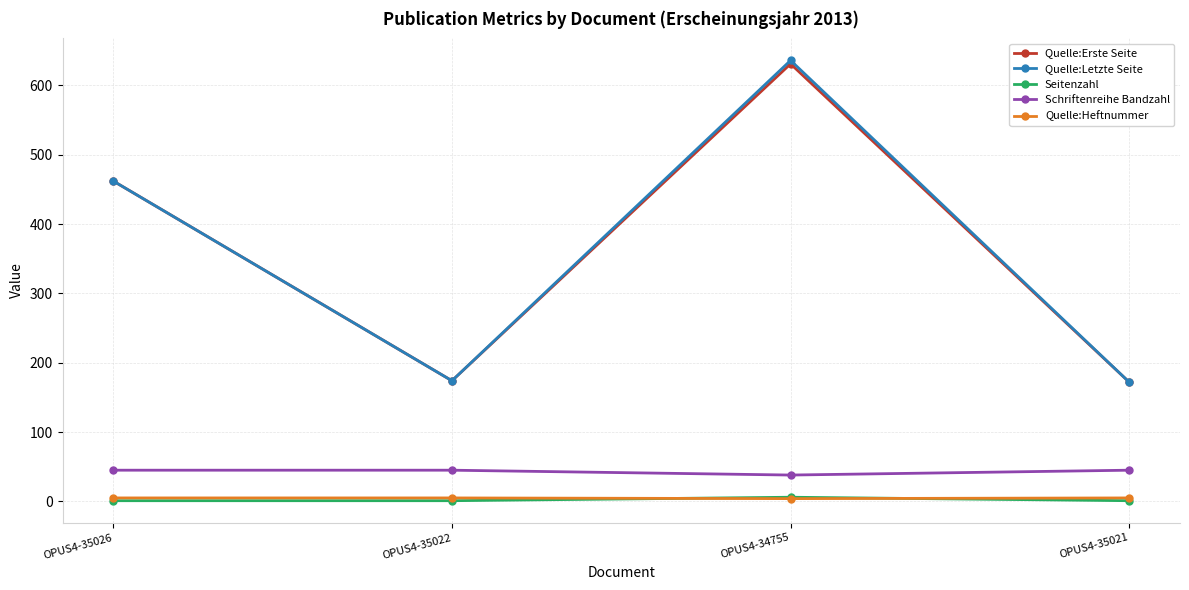

Which category has the lowest value in the Schriftenreihe Bandzahl series?

OPUS4-34755